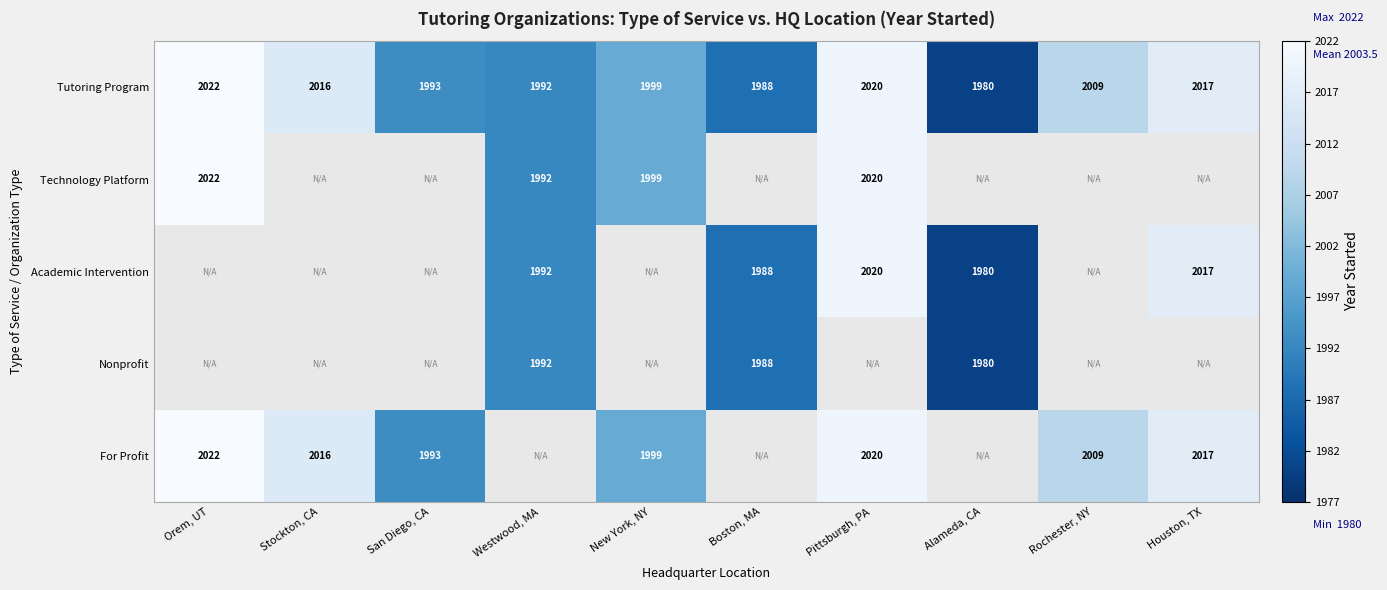

The value of Tutoring Program at Houston, TX is 3436. True or false?

False